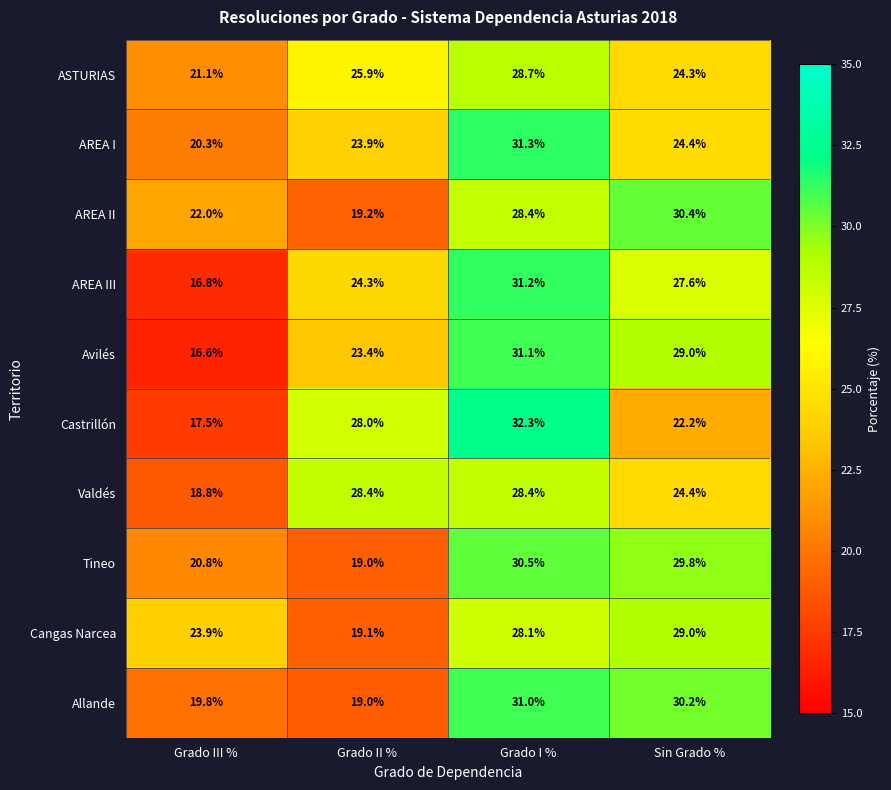

What is the difference between the highest and lowest values at Grado II %?

9.4